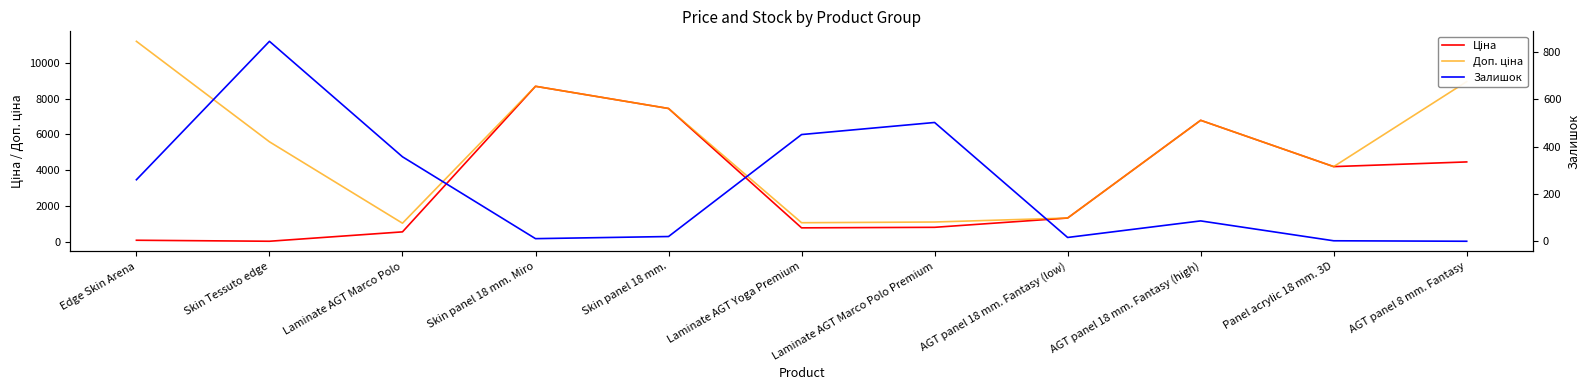

At which category does the chart reach its minimum across all series?

AGT panel 8 mm. Fantasy